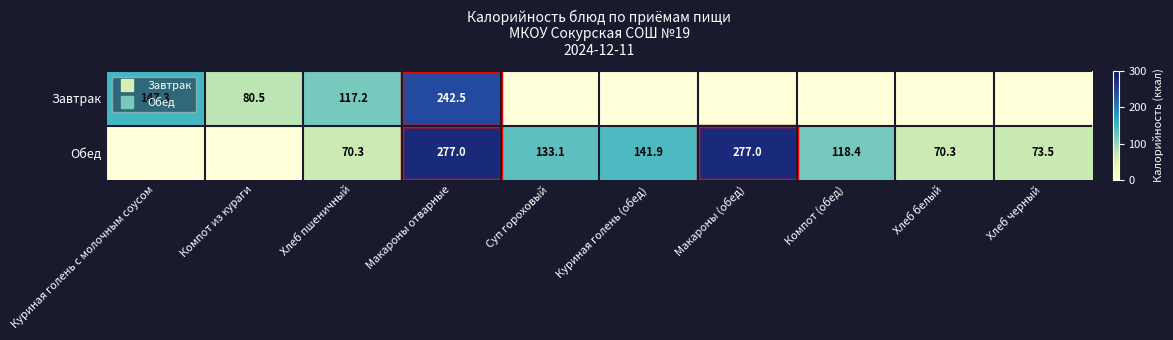

Rank the series by their average value, from lowest to highest.

Завтрак, Обед